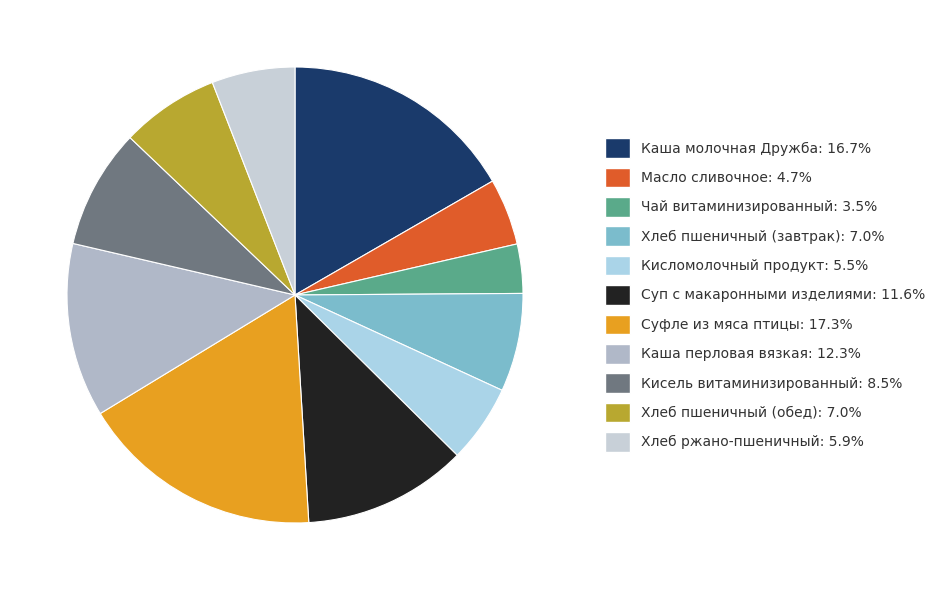

What percentage is NOT represented by Суфле из мяса птицы?

82.7%